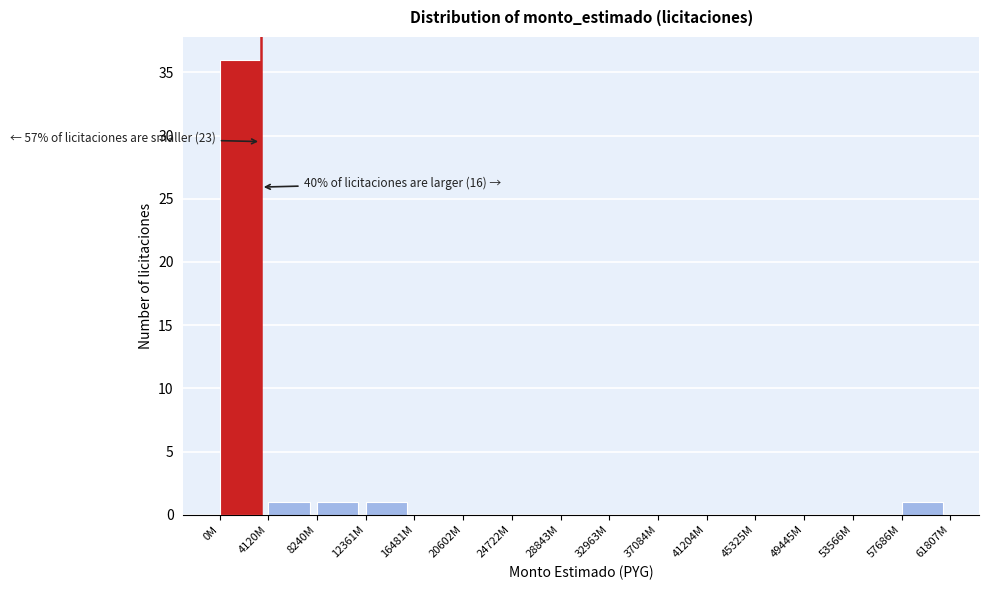

Reading right to left, list all the values displayed in this chart.

57686M=1	53566M=0	49445M=0	45325M=0	41204M=0	37084M=0	32963M=0	28843M=0	24722M=0	20602M=0	16481M=0	12361M=1	8240M=1	4120M=1	0M=36